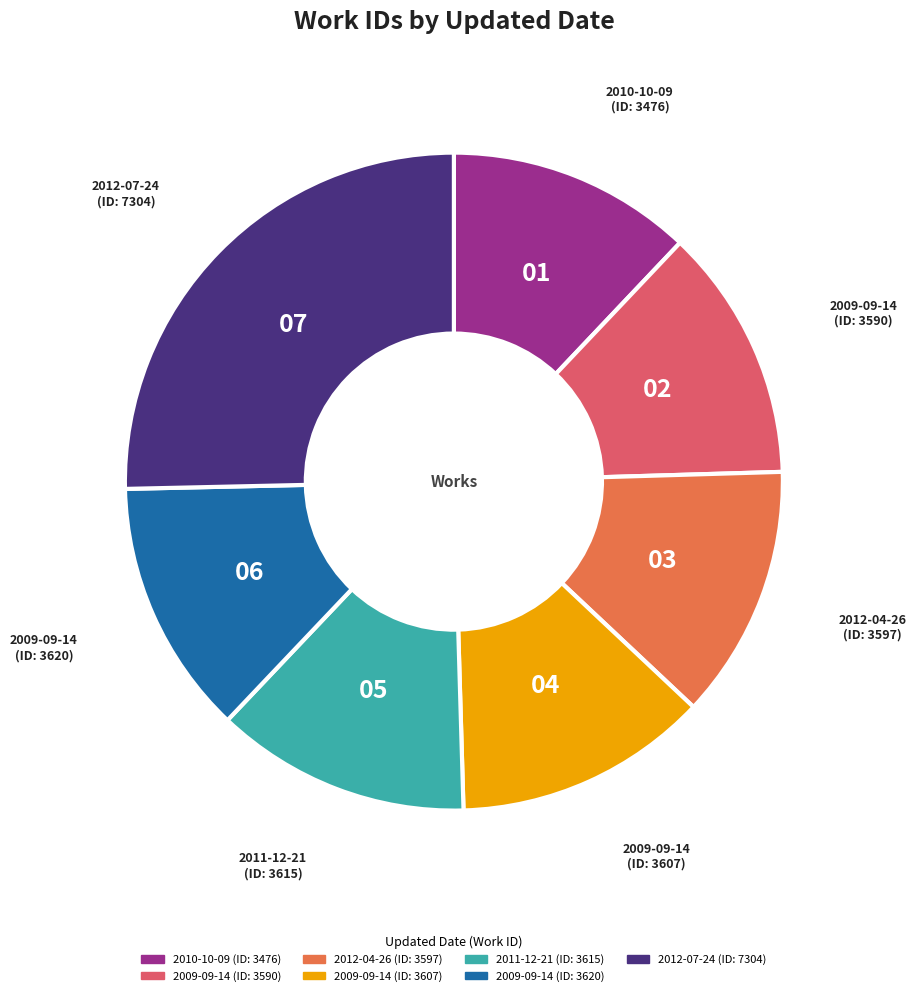

Is there any slice that represents more than half of the pie?

No